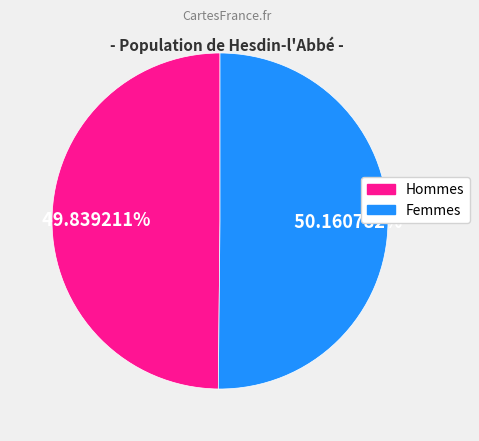

Is there a majority slice in this chart?

Yes